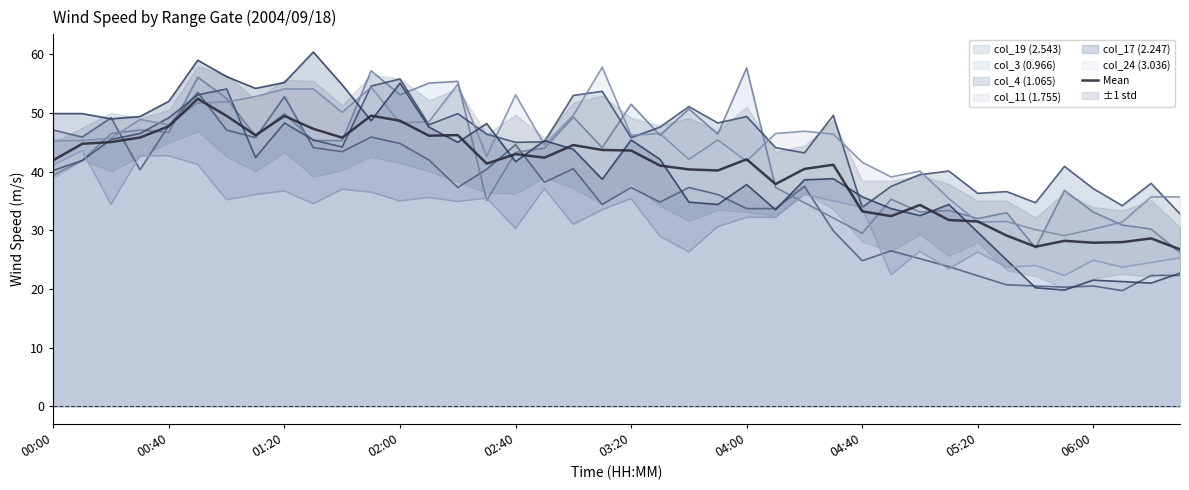

How many values are below 42?

20